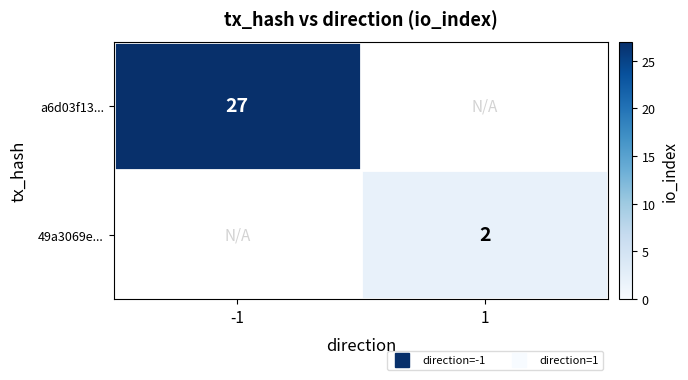

Is the value of 49a3069e... at 1 greater than the value of a6d03f13... at 1?

No